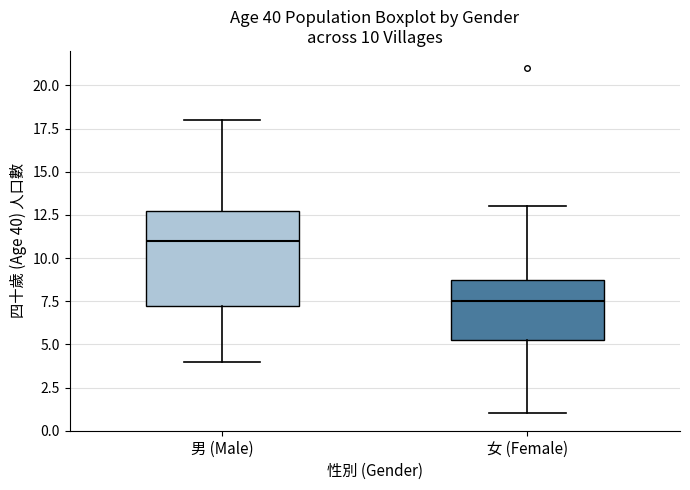

Which box's median line is the highest?

男 (Male)